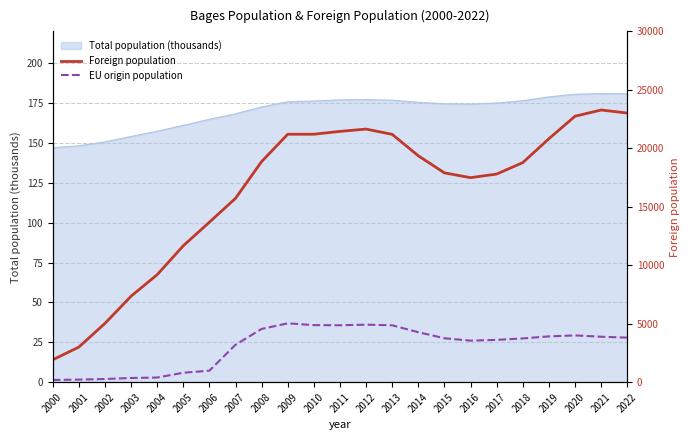

What value does the Foreign population series have at 2016?

17490